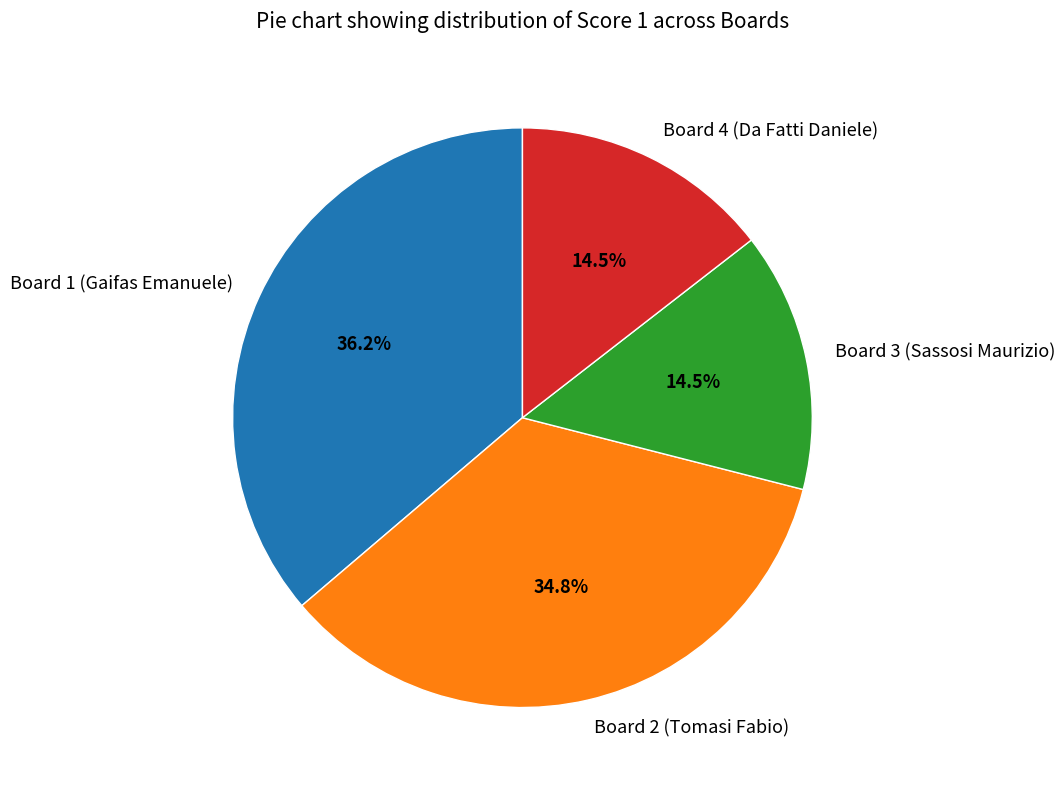

Which category has the biggest portion of the pie?

Board 1 (Gaifas Emanuele)